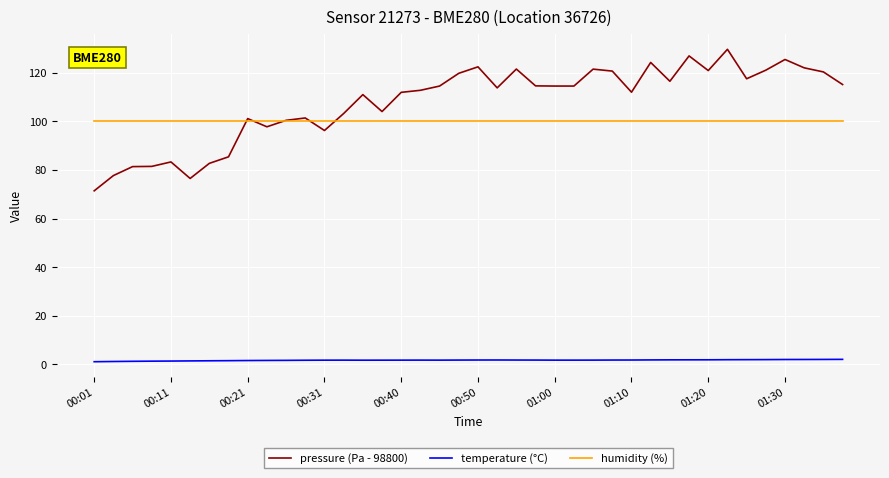

Which series has the largest total across all categories?

pressure (Pa - 98800)